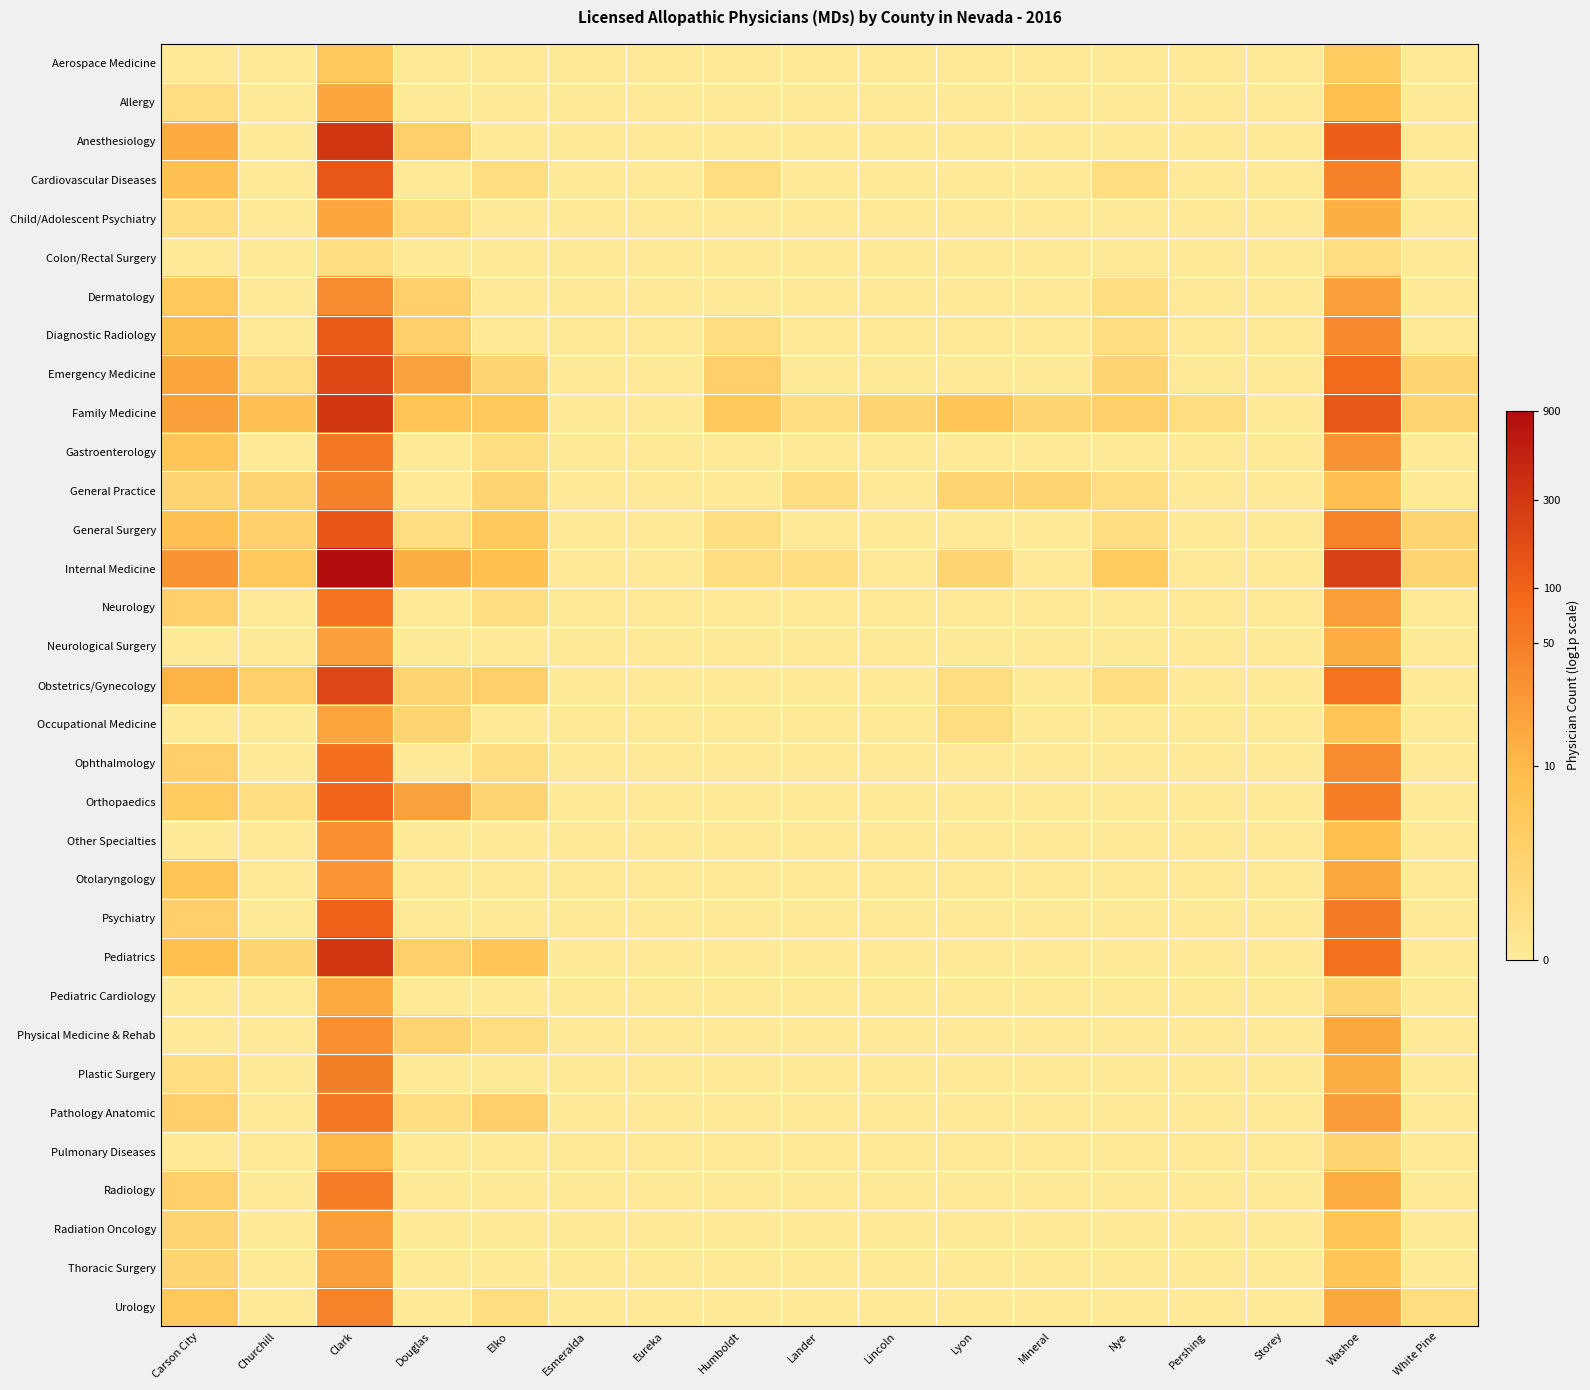

Which series has the widest spread of values?

Internal Medicine